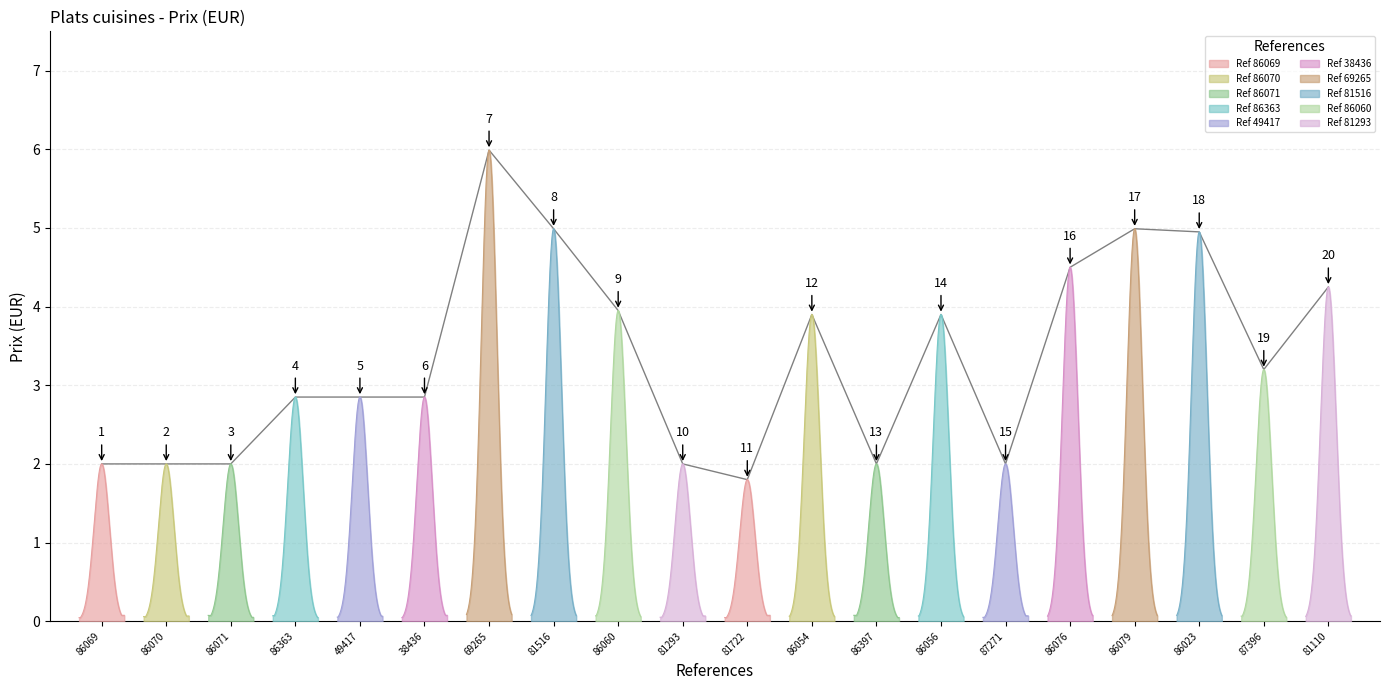

Reading left to right, list all the values displayed in this chart.

86069=2.0	86070=2.0	86071=2.0	86363=2.9	49417=2.9	38436=2.9	69265=6.0	81516=5.0	86060=4.0	81293=2.0	81722=1.8	86054=3.9	86397=2.0	86056=3.9	87271=2.0	86076=4.5	86079=5.0	86023=5.0	87396=3.2	81110=4.2